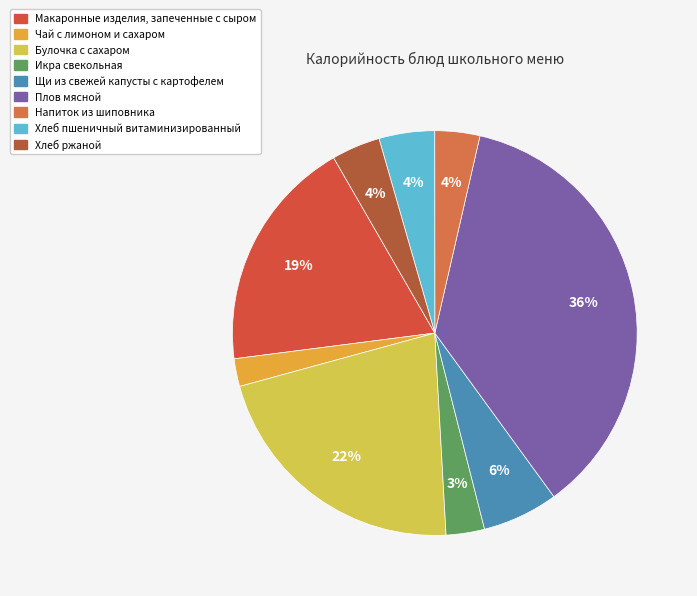

To the nearest percent, what is the average slice percentage?

11%